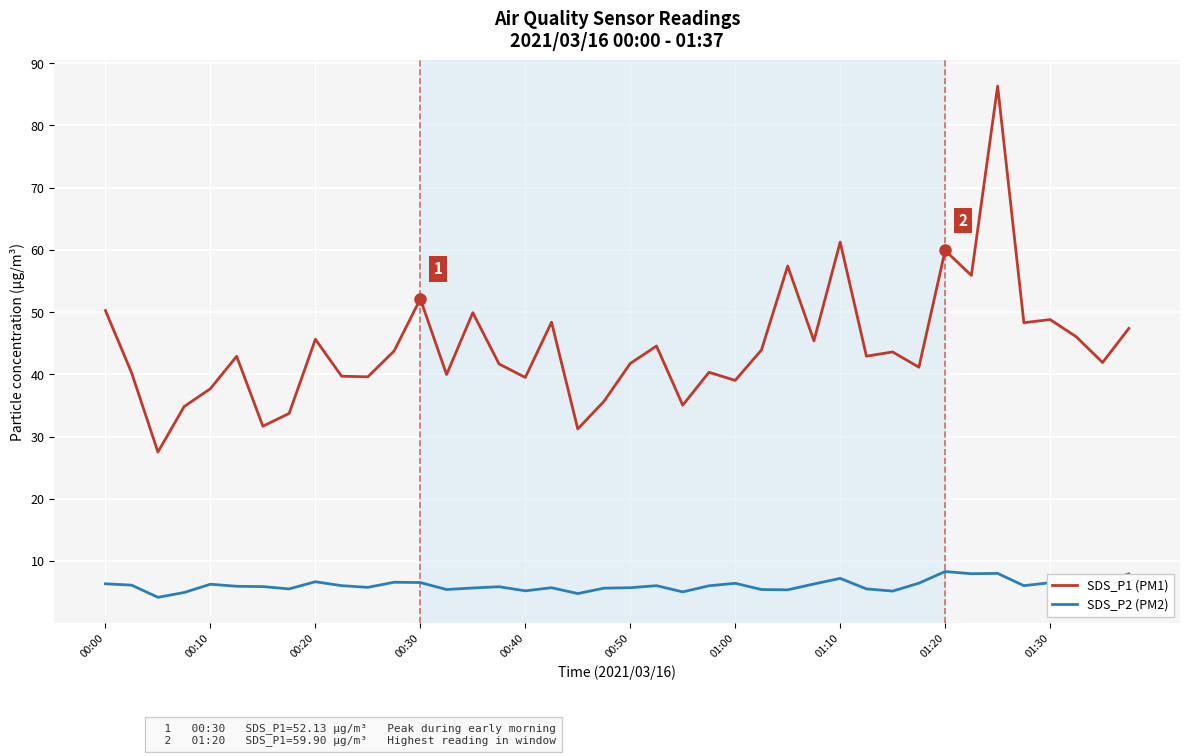

What is the difference between the second highest and minimum values in the SDS_P2 (PM2) series?

3.8